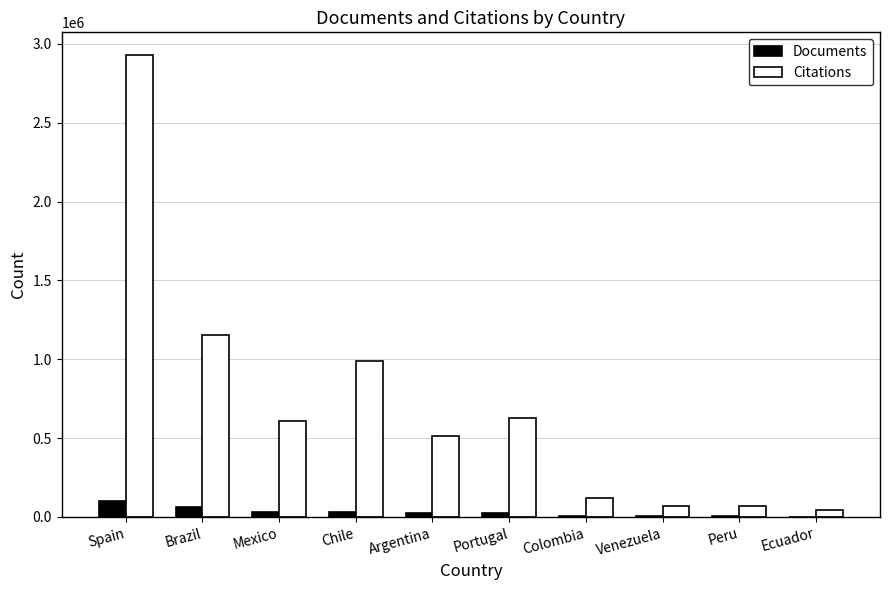

At which label is Citations closest to 1486811?

Brazil